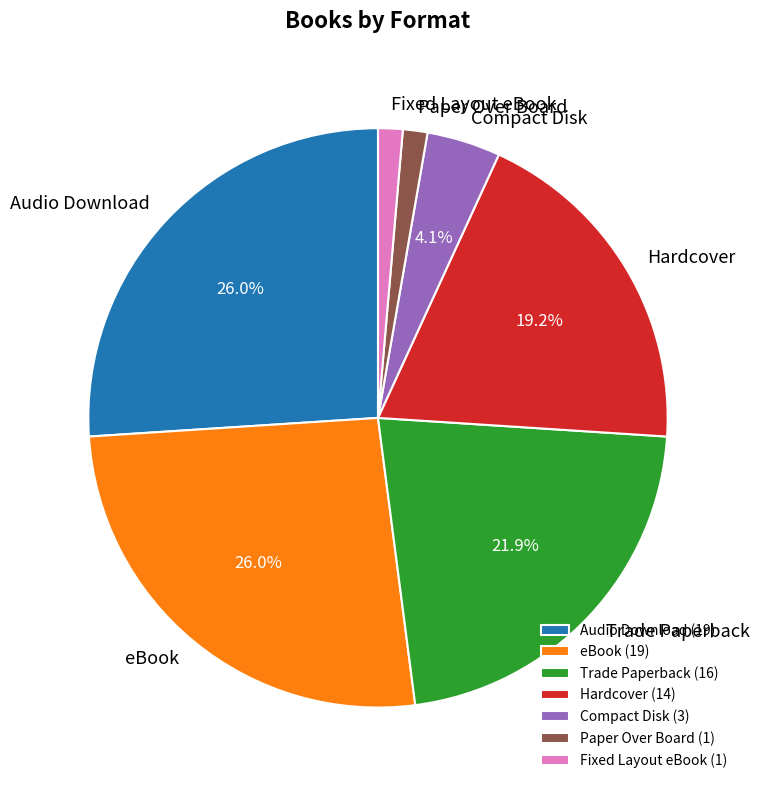

What is the ratio of the value at Trade Paperback to the value at Compact Disk?

5.3